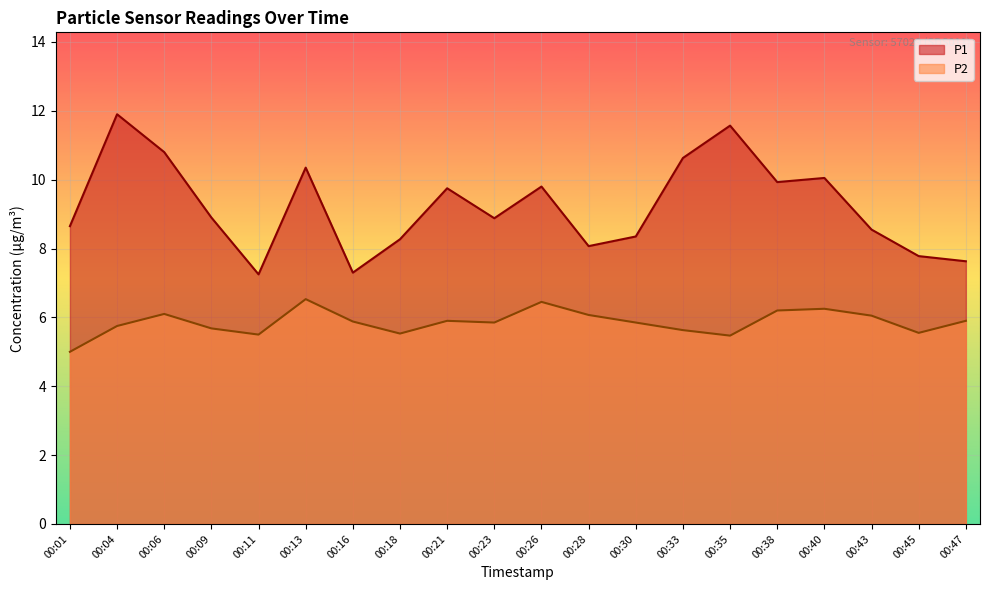

How many lines are shown in the chart?

2